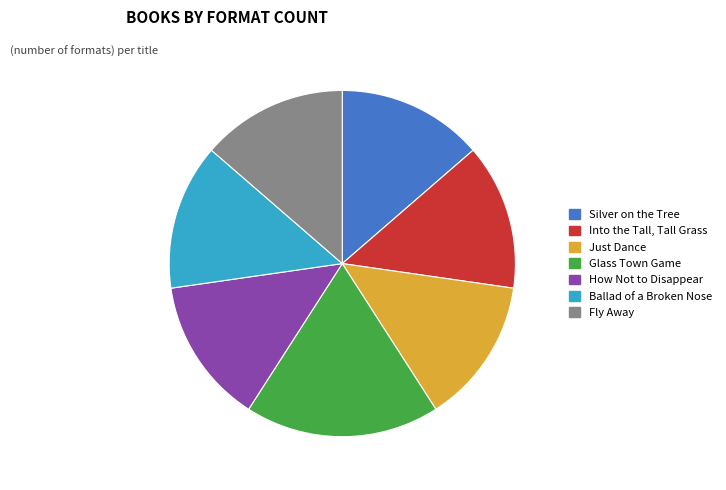

Is there a majority slice in this chart?

No